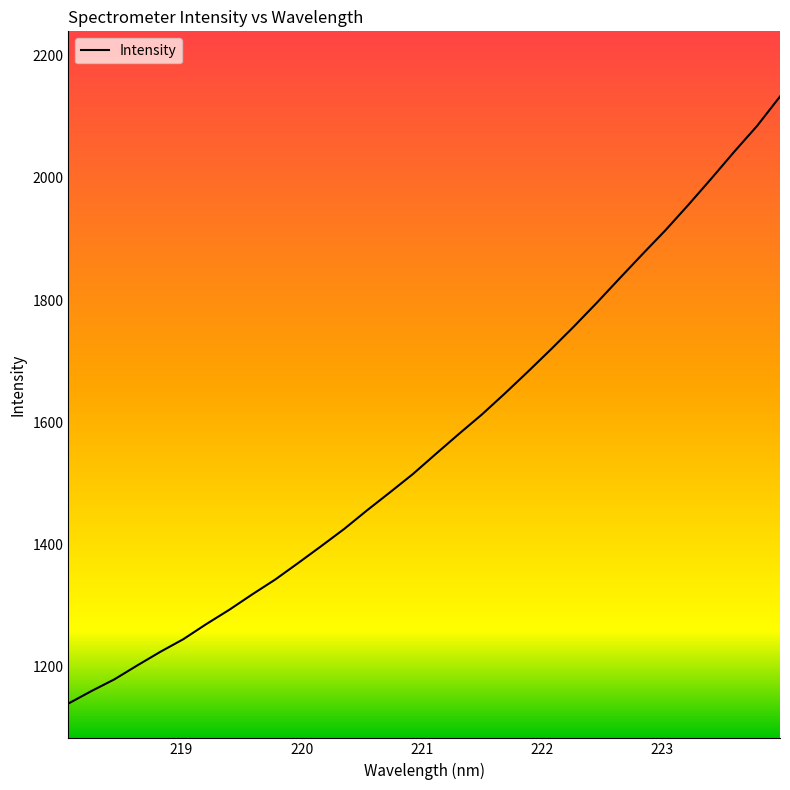

What is the greatest value displayed?

2133.3